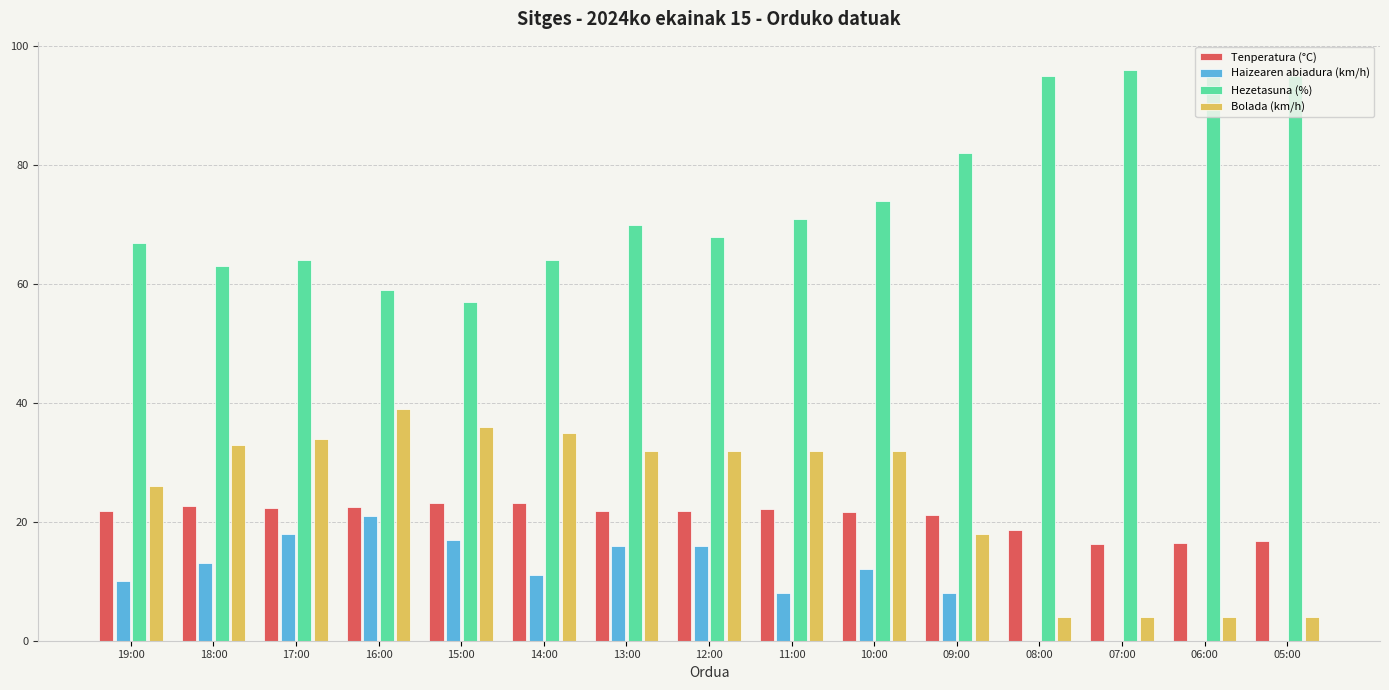

How many groups of bars are there?

15